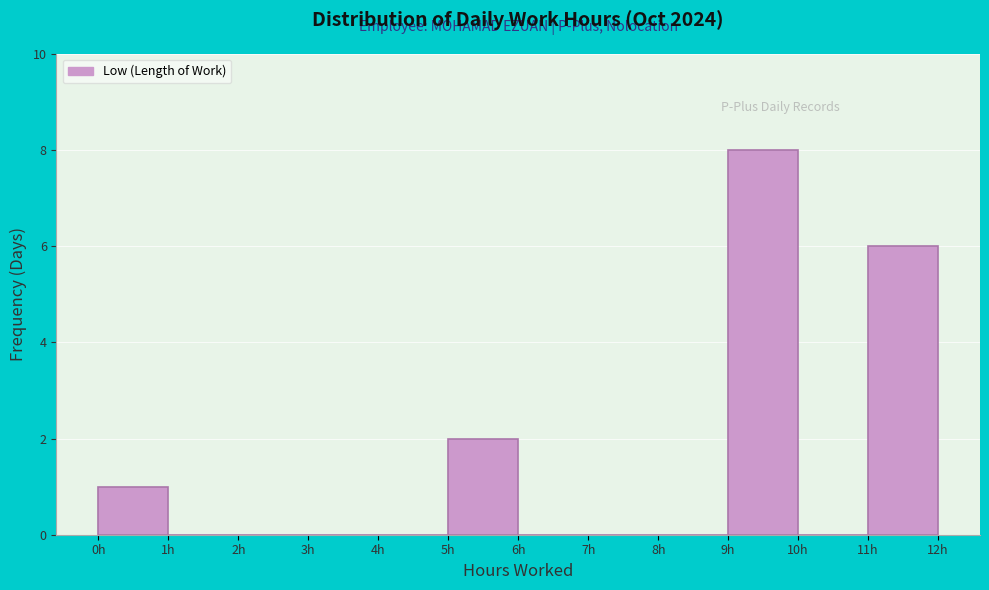

Over which range of the x-axis is the bar tallest?

9 to 10